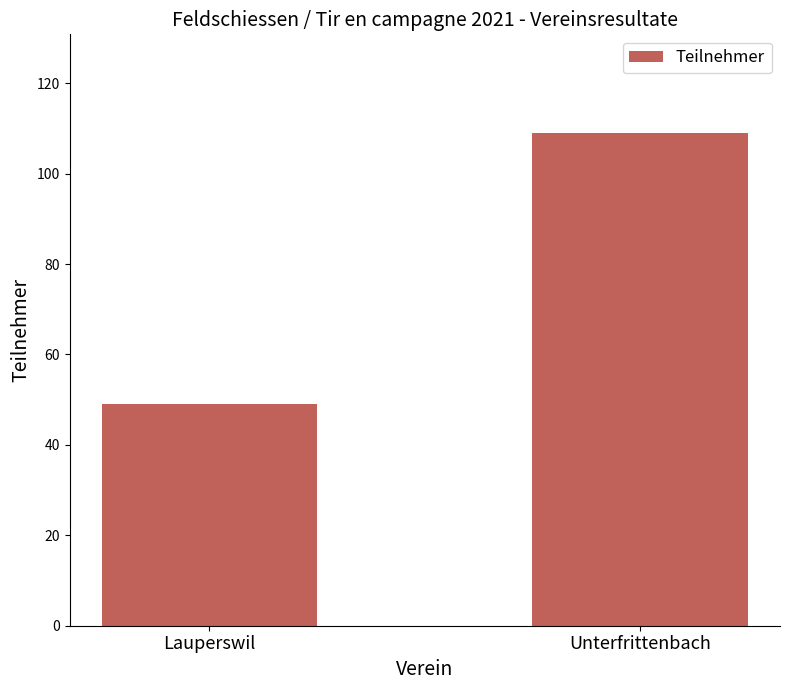

Reading left to right, extract all data points from this chart.

Lauperswil=49	Unterfrittenbach=109